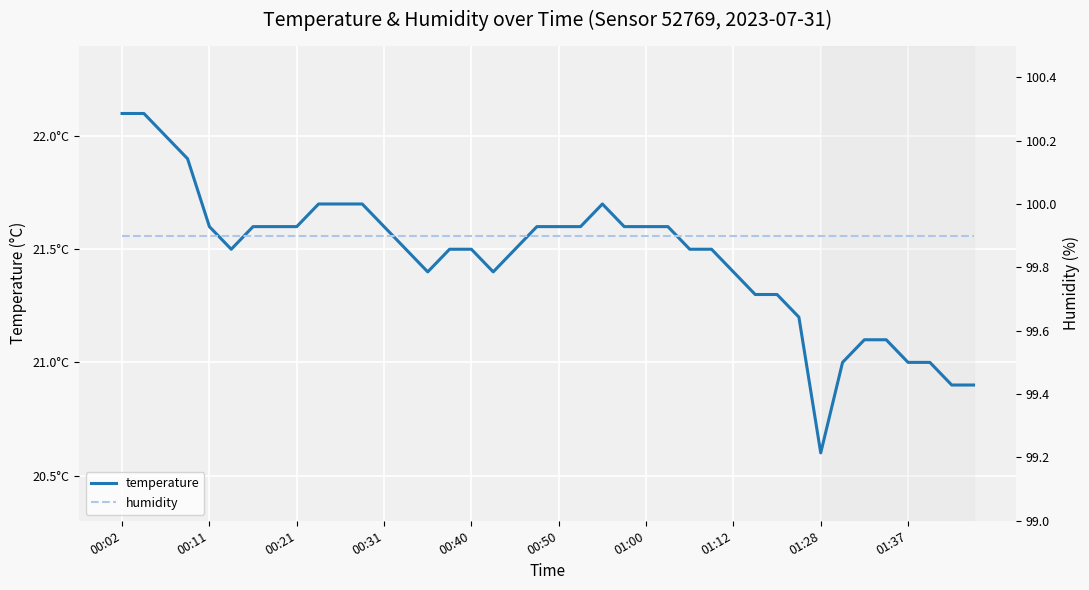

Rank the series at 01:37 from highest to lowest value.

humidity, temperature